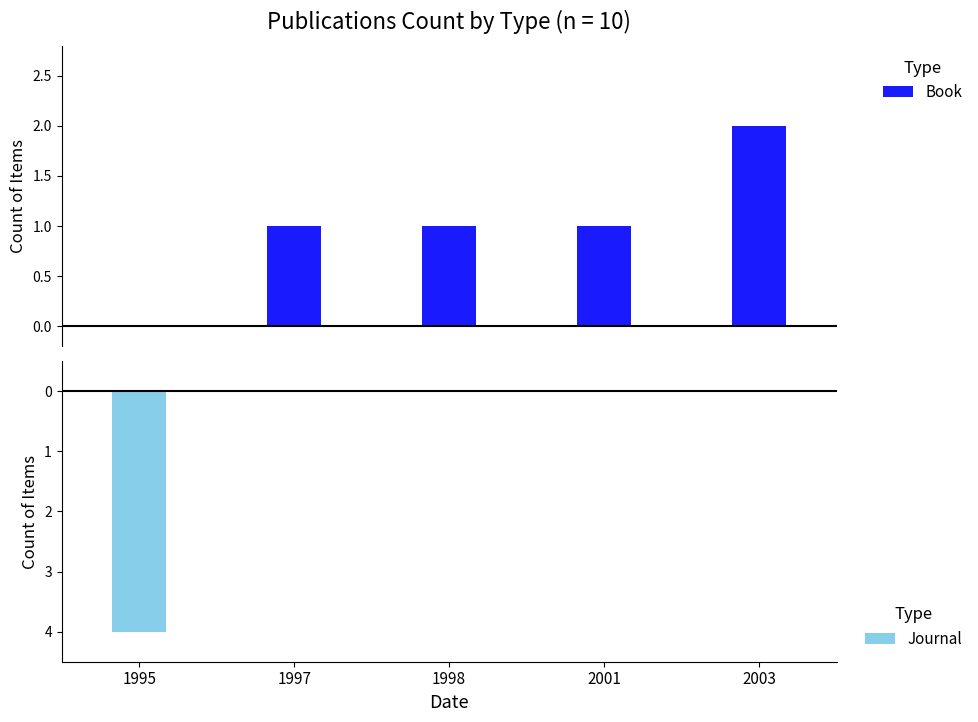

Reading right to left, what are all the values shown in this chart?

Book: 2003=2	2001=1	1998=1	1997=1	1995=0
Journal: 2003=0	2001=0	1998=0	1997=0	1995=-4